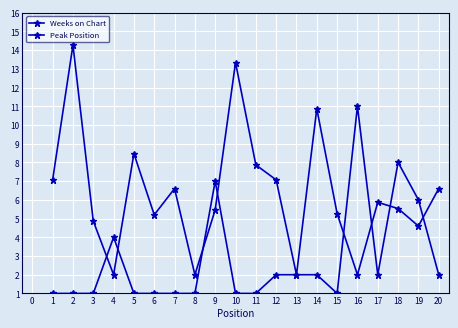

What is the minimum value shown in the chart?

1.0